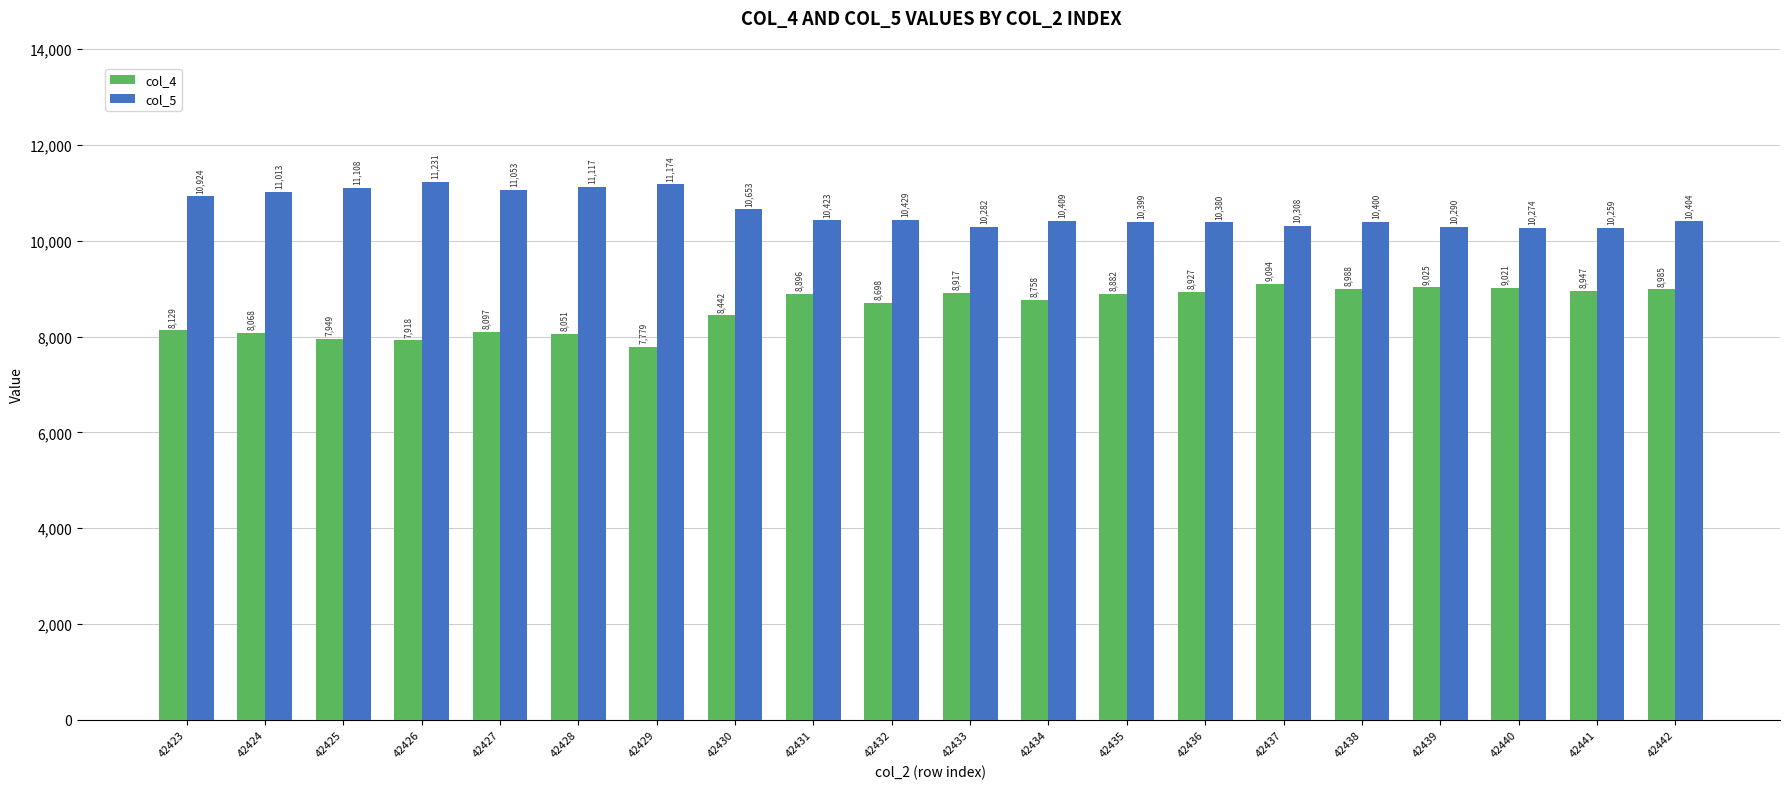

What is the value of the col_4 bar at the 1st from the left?

8129